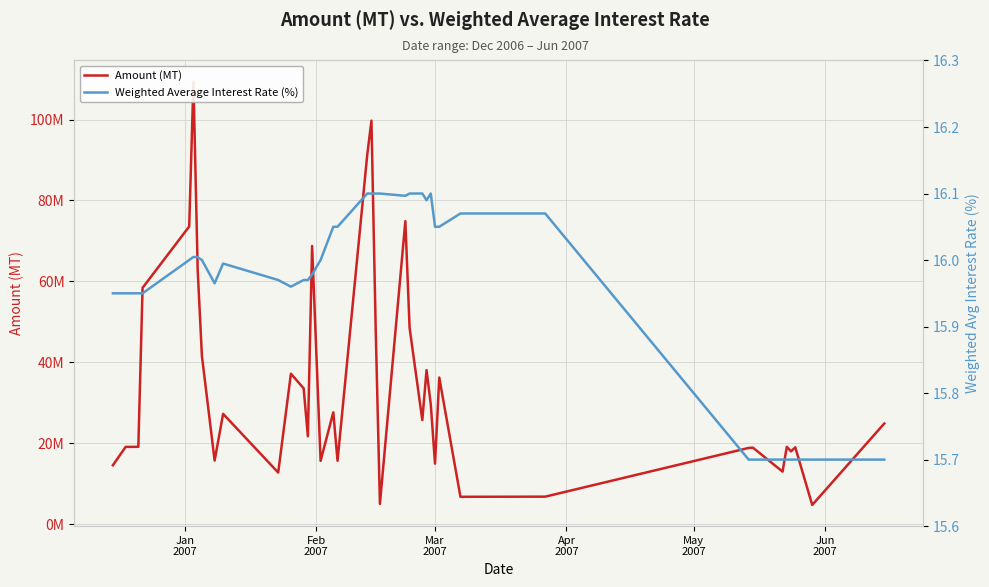

What are all the series names shown in the legend?

Amount (MT), Weighted Average Interest Rate (%)